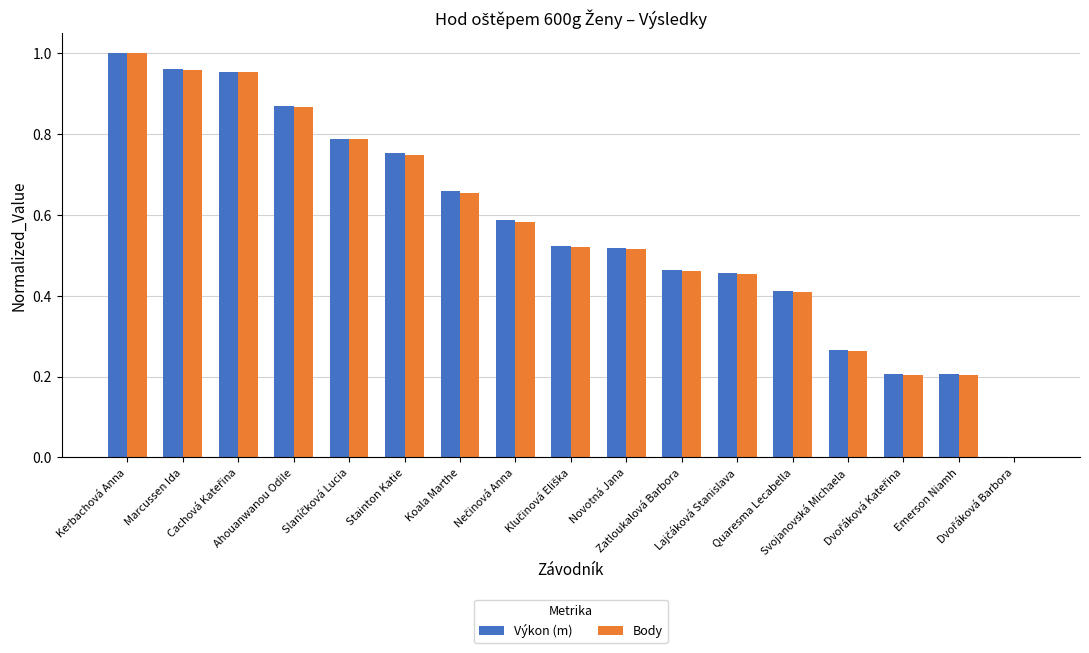

Is it true that Body equals 0.1 at Emerson Niamh?

False